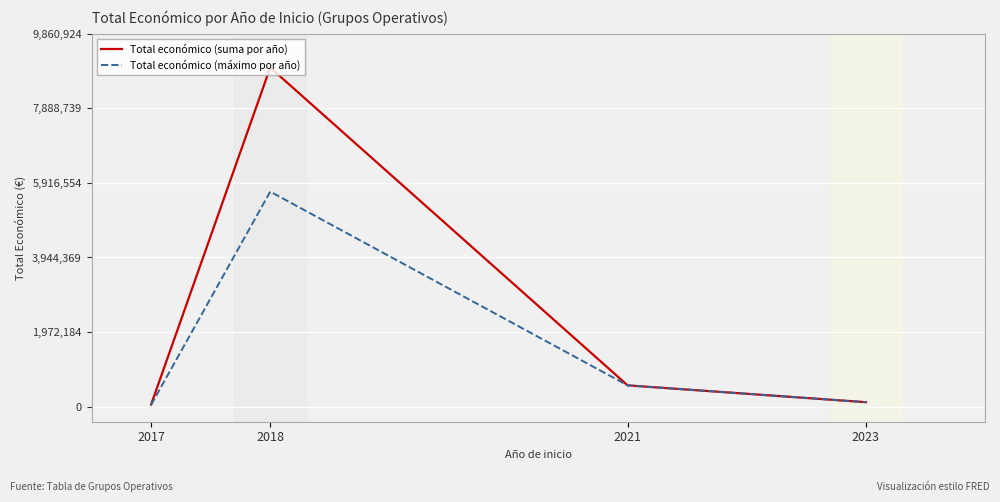

What is the sum of all Total económico (suma por año) values?

9706730